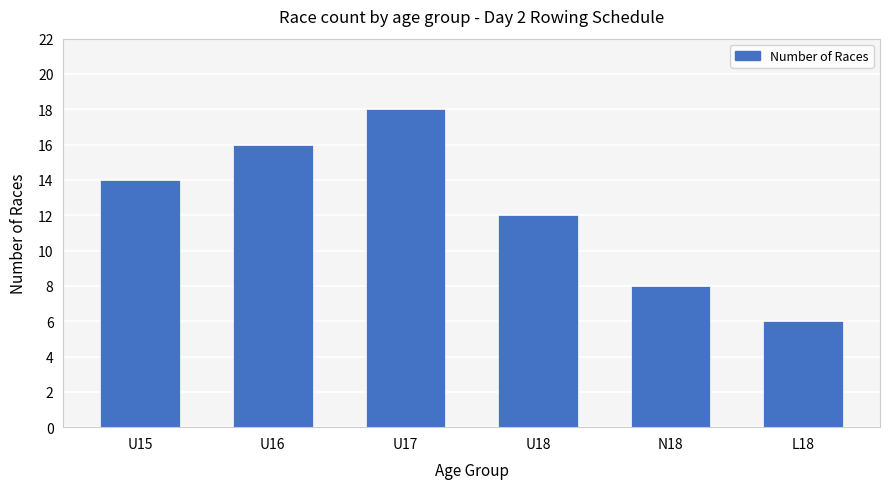

What is the difference between the values at U16 and L18?

10